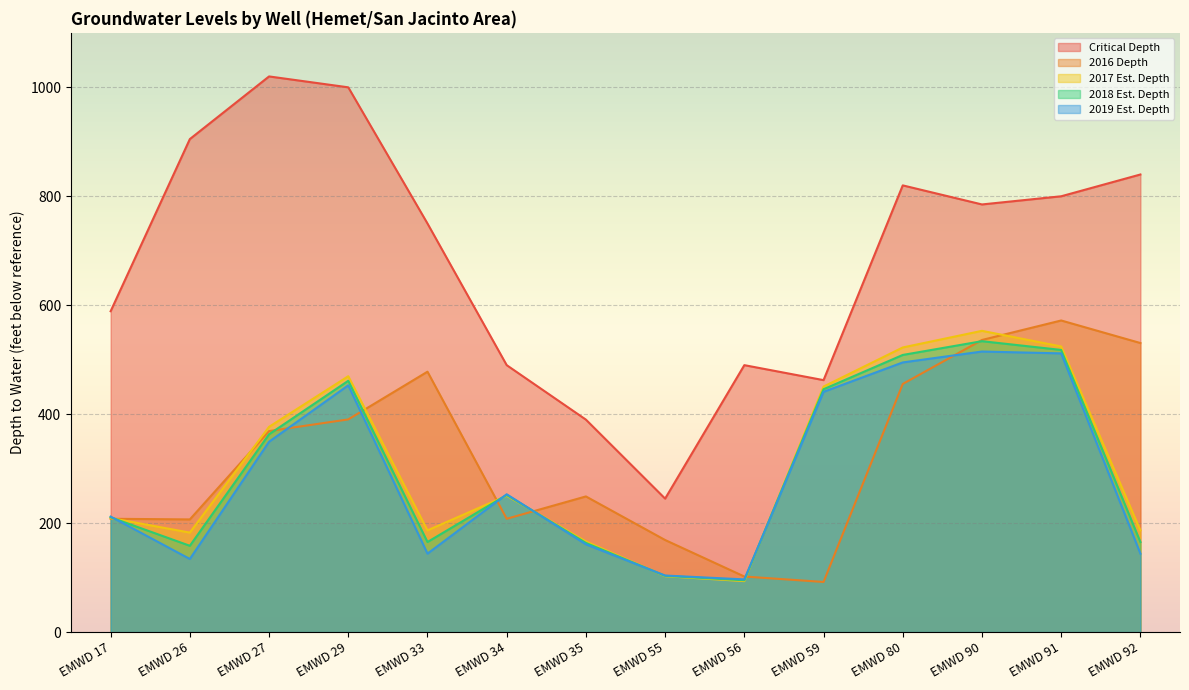

True or false: 2017 Est. Depth has more than 0 interior local peaks.

True